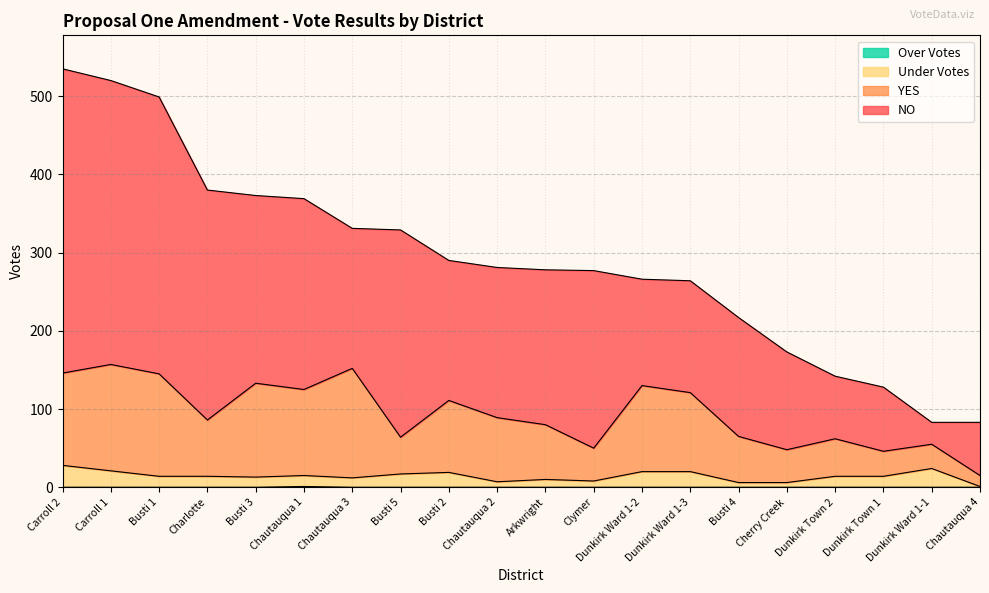

Reading left to right, extract all data points from this chart.

NO: Arkwright=198	Busti 1=354	Busti 2=179	Busti 3=240	Busti 4=152	Busti 5=265	Carroll 1=363	Carroll 2=389	Charlotte=294	Chautauqua 1=244	Chautauqua 2=192	Chautauqua 3=179	Chautauqua 4=68	Cherry Creek=125	Clymer=227	Dunkirk Town 1=82	Dunkirk Town 2=80	Dunkirk Ward 1-1=28	Dunkirk Ward 1-2=136	Dunkirk Ward 1-3=143
YES: Arkwright=70	Busti 1=131	Busti 2=92	Busti 3=120	Busti 4=59	Busti 5=47	Carroll 1=136	Carroll 2=118	Charlotte=72	Chautauqua 1=110	Chautauqua 2=82	Chautauqua 3=140	Chautauqua 4=14	Cherry Creek=42	Clymer=42	Dunkirk Town 1=32	Dunkirk Town 2=48	Dunkirk Ward 1-1=31	Dunkirk Ward 1-2=110	Dunkirk Ward 1-3=101
Under Votes: Arkwright=10	Busti 1=14	Busti 2=19	Busti 3=13	Busti 4=6	Busti 5=17	Carroll 1=21	Carroll 2=28	Charlotte=14	Chautauqua 1=14	Chautauqua 2=7	Chautauqua 3=12	Chautauqua 4=1	Cherry Creek=6	Clymer=8	Dunkirk Town 1=14	Dunkirk Town 2=14	Dunkirk Ward 1-1=24	Dunkirk Ward 1-2=20	Dunkirk Ward 1-3=20
Over Votes: Arkwright=0	Busti 1=0	Busti 2=0	Busti 3=0	Busti 4=0	Busti 5=0	Carroll 1=0	Carroll 2=0	Charlotte=0	Chautauqua 1=1	Chautauqua 2=0	Chautauqua 3=0	Chautauqua 4=0	Cherry Creek=0	Clymer=0	Dunkirk Town 1=0	Dunkirk Town 2=0	Dunkirk Ward 1-1=0	Dunkirk Ward 1-2=0	Dunkirk Ward 1-3=0